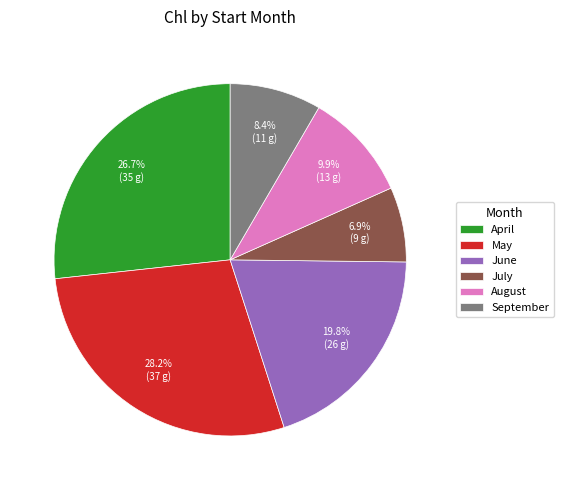

Does any single category account for the majority?

No